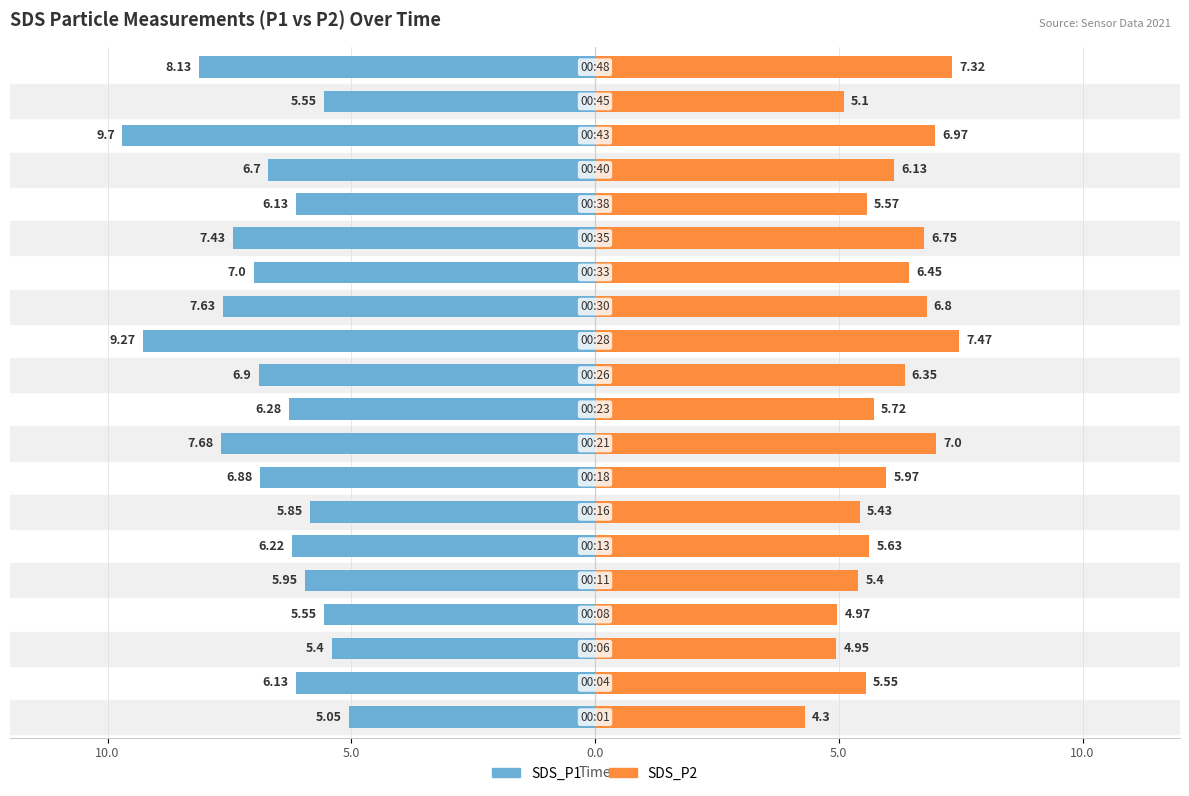

The SDS_P2 series shows 9.9 at 10.0. True or false?

False